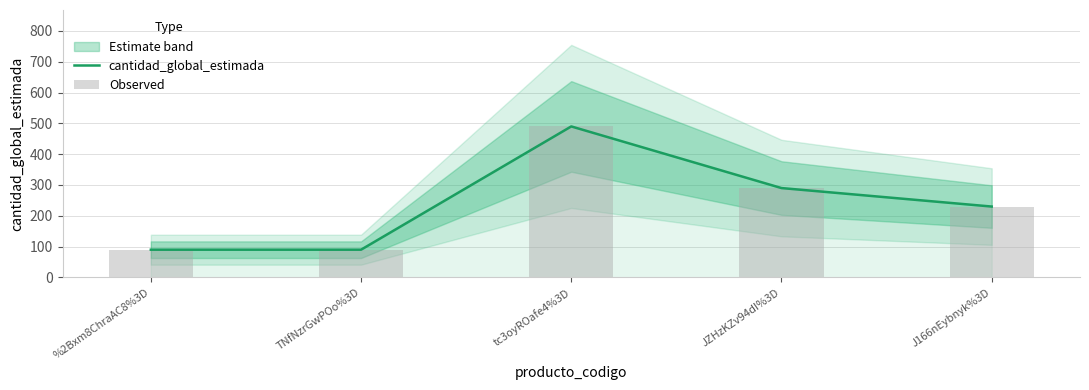

Reading right to left, transcribe all the data shown in this chart.

cantidad_global_estimada: J166nEybnyk%3D=230	JZHzKZv94dI%3D=290	tc3oyROafe4%3D=490	TNfNzrGwPOo%3D=90	%2Bxm8ChraAC8%3D=90
Observed: J166nEybnyk%3D=230	JZHzKZv94dI%3D=290	tc3oyROafe4%3D=490	TNfNzrGwPOo%3D=90	%2Bxm8ChraAC8%3D=90